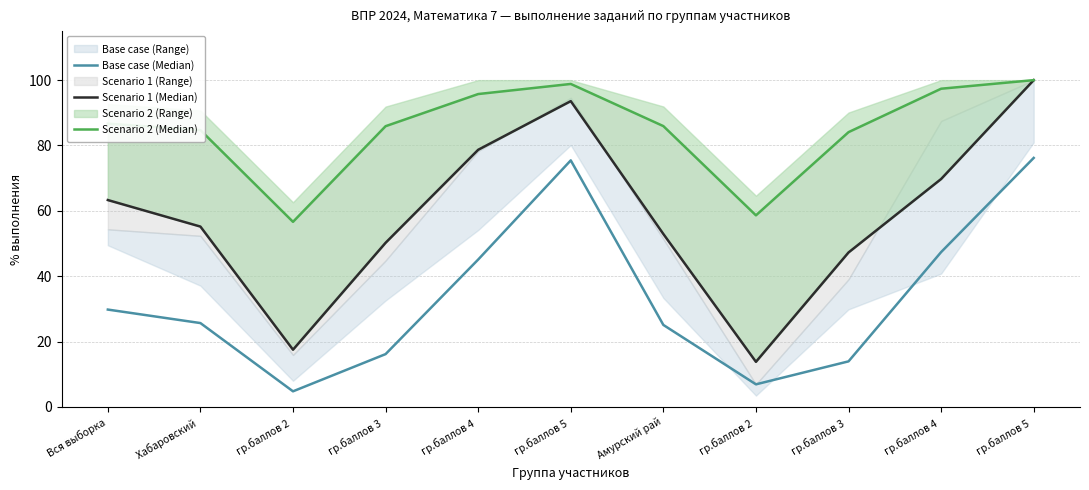

What is the label of the 7th point from the right?

гр.баллов 4 